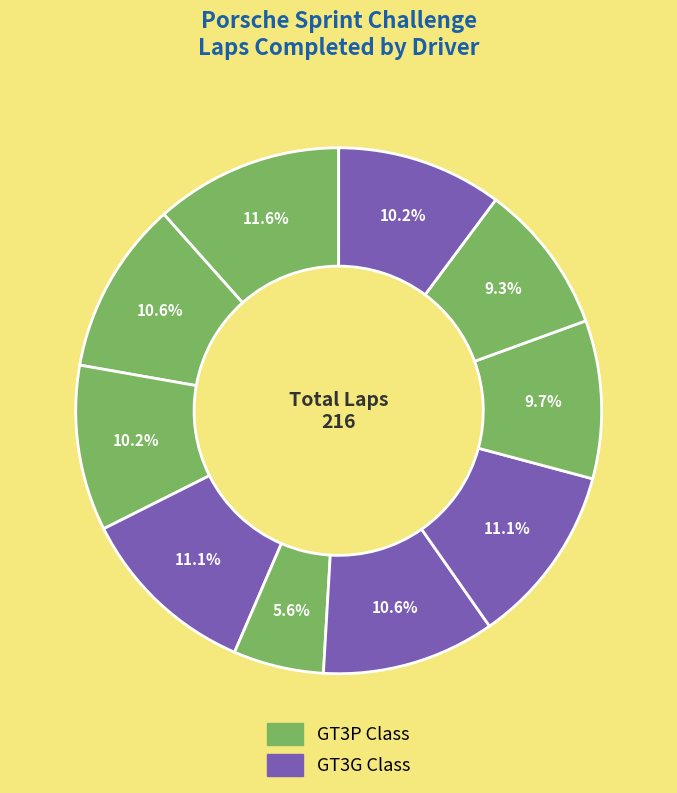

Which slice is the smallest?

#1 De Angelis